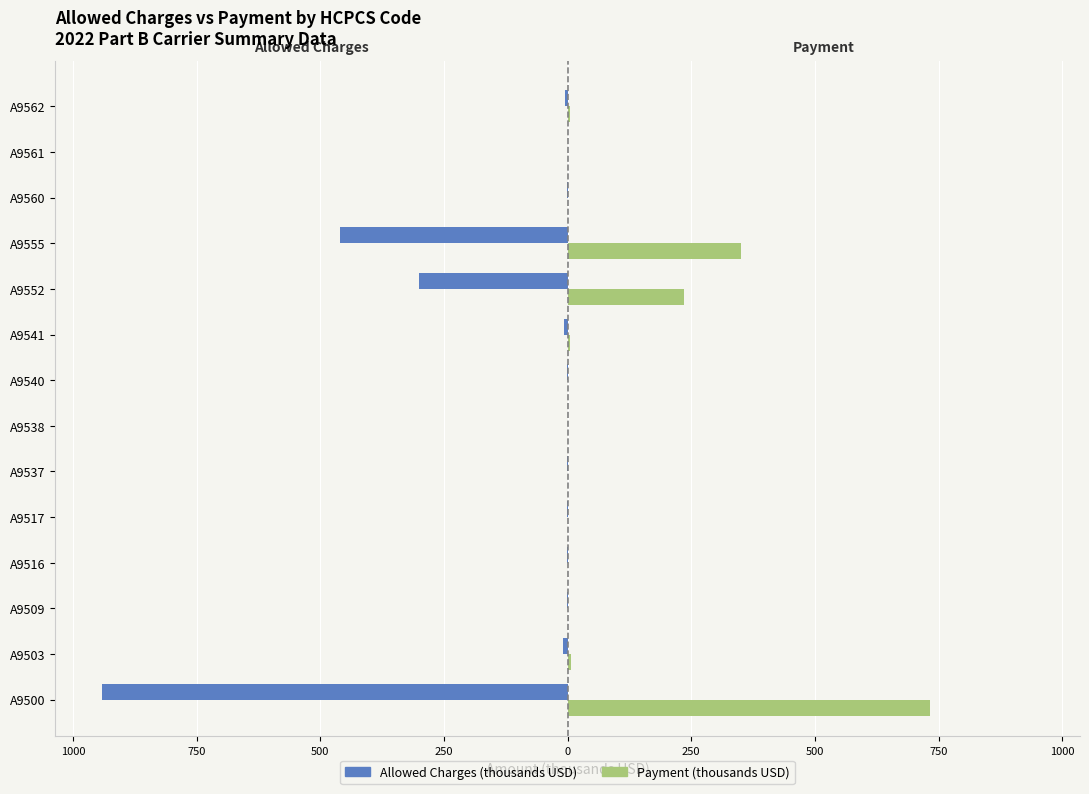

What are all the series names shown in the legend?

Allowed Charges (thousands USD), Payment (thousands USD)